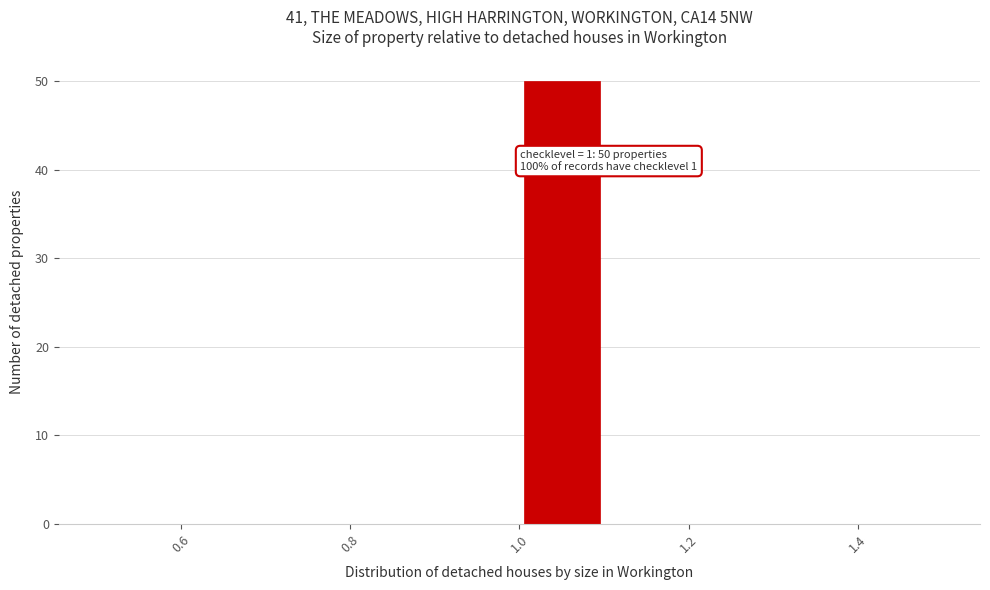

Which range on the x-axis has the tallest bar?

1.0 to 1.1